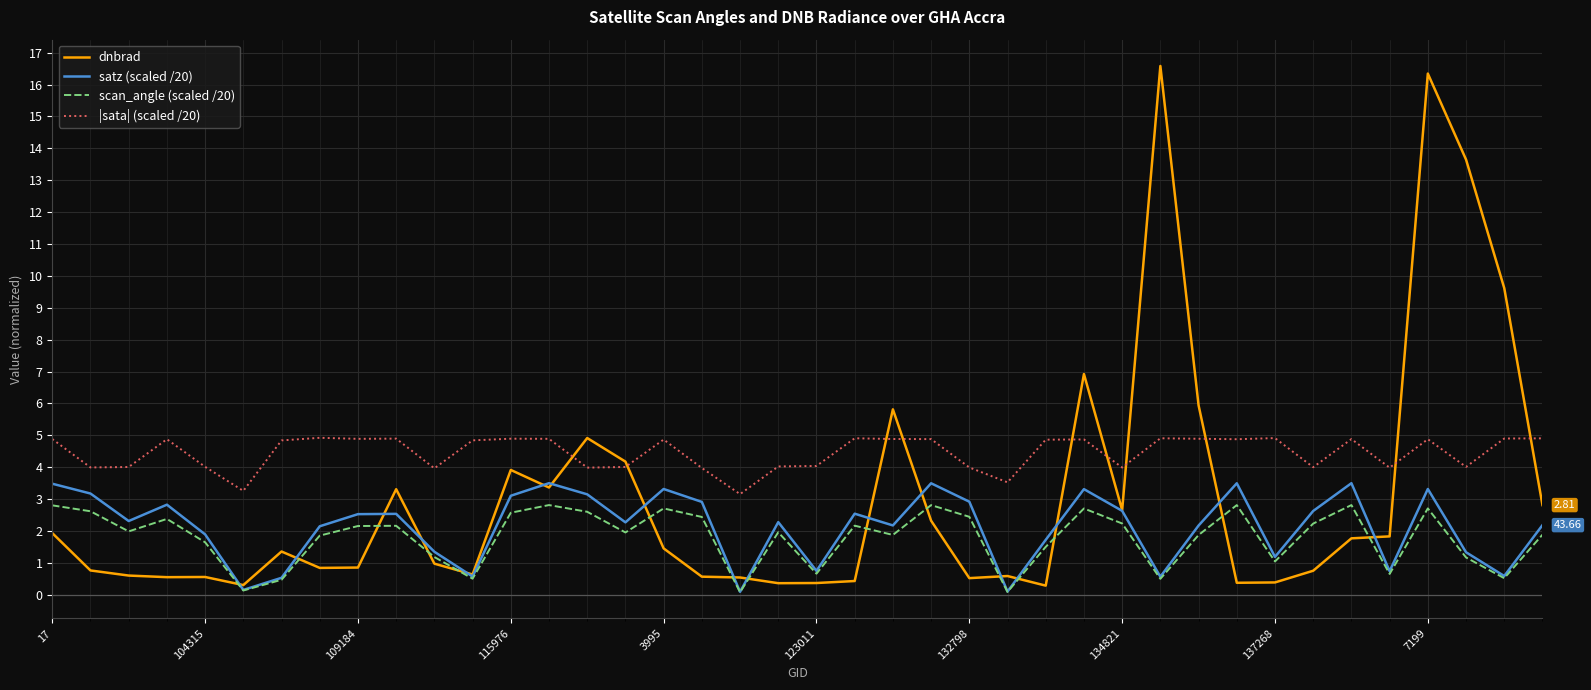

What is the difference between the second highest and minimum values in the dnbrad series?

16.1